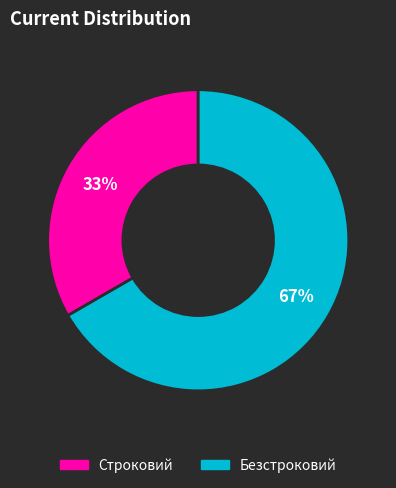

How many segments does this pie chart have?

2